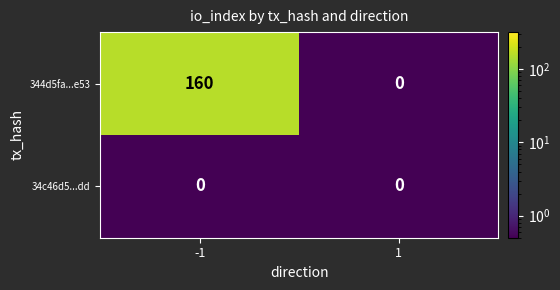

Reading right to left, what are all the values shown in this chart?

344d5fa...e53: 1=0	-1=160
34c46d5...dd: 1=0	-1=0